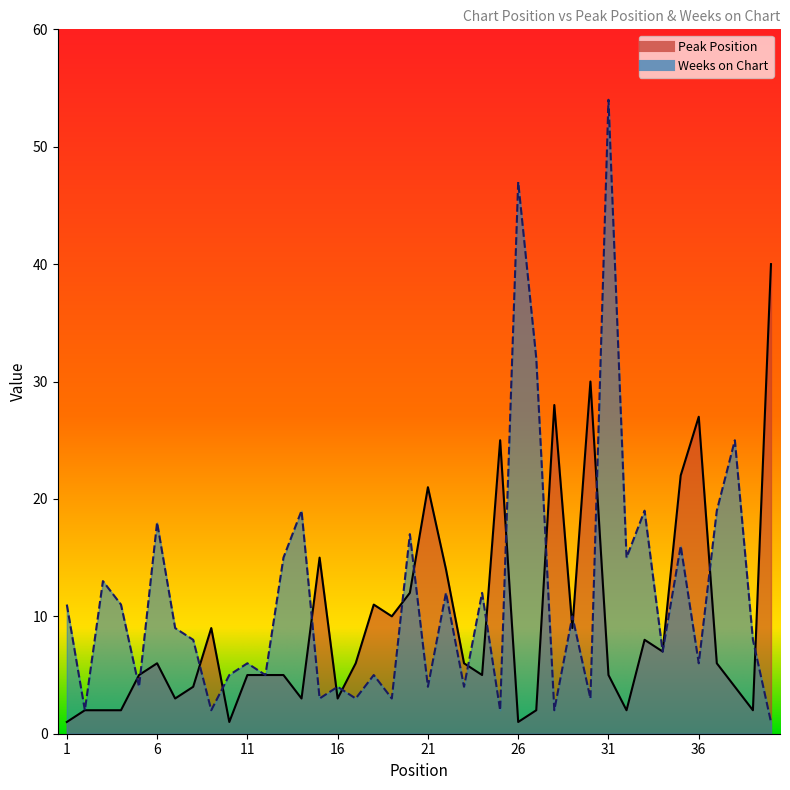

Which series has the widest spread of values?

Weeks on Chart